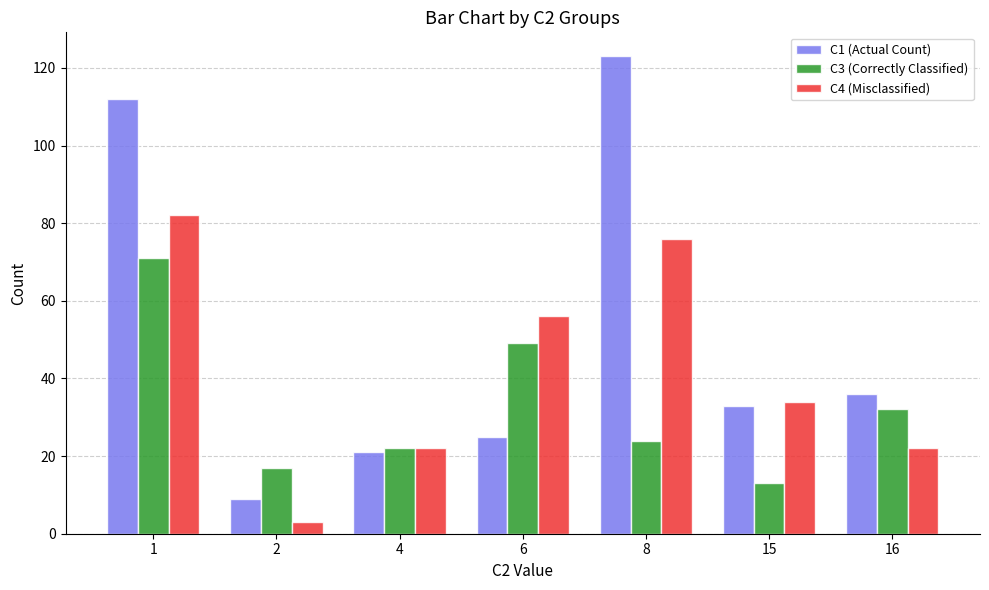

What is the sum of the C1 (Actual Count) values at 15 and 8?

156